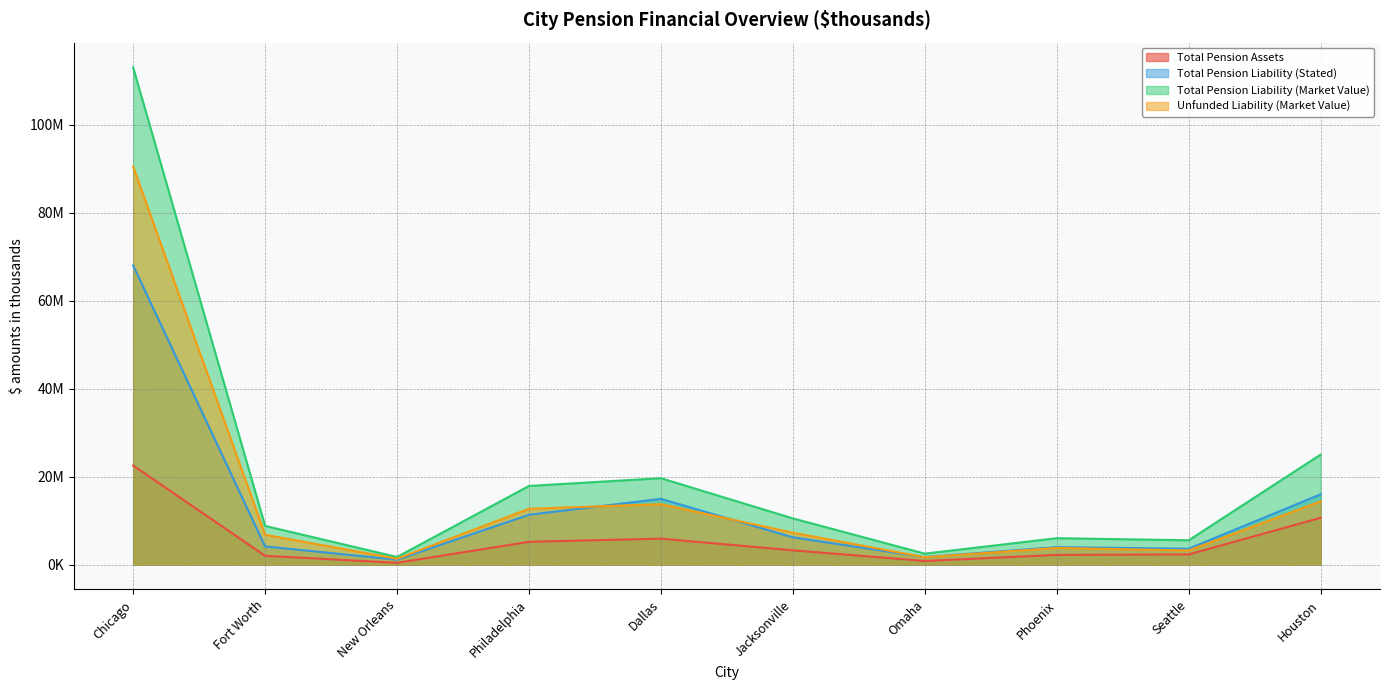

What is the highest value of the Total Pension Liability (Stated) series?

67995551.0